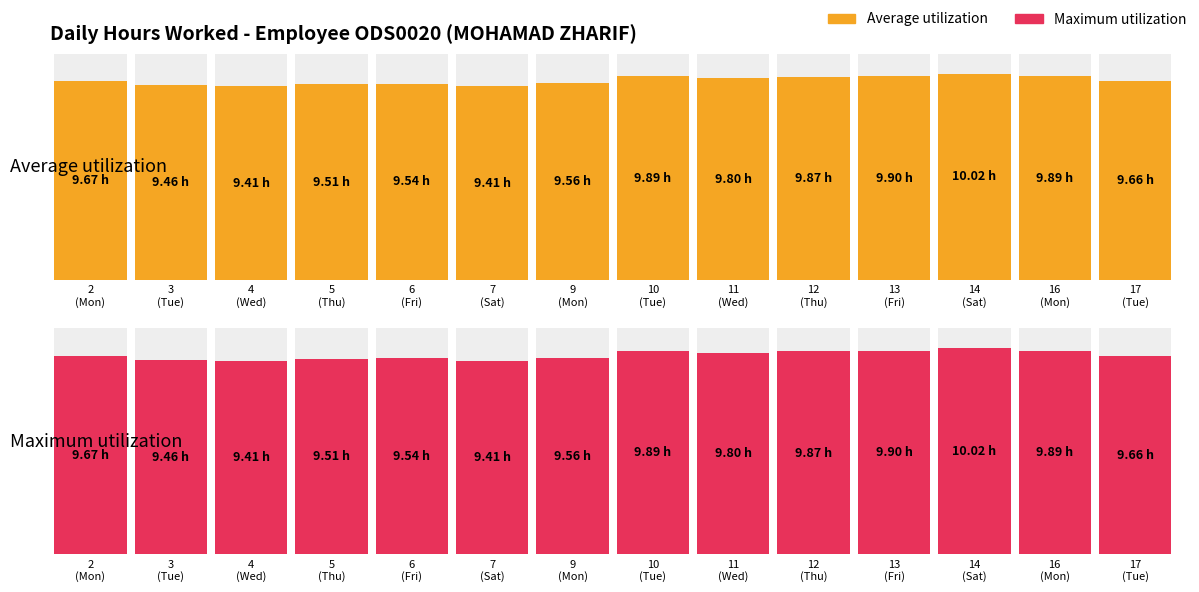

Which series has the largest total across all categories?

Average utilization